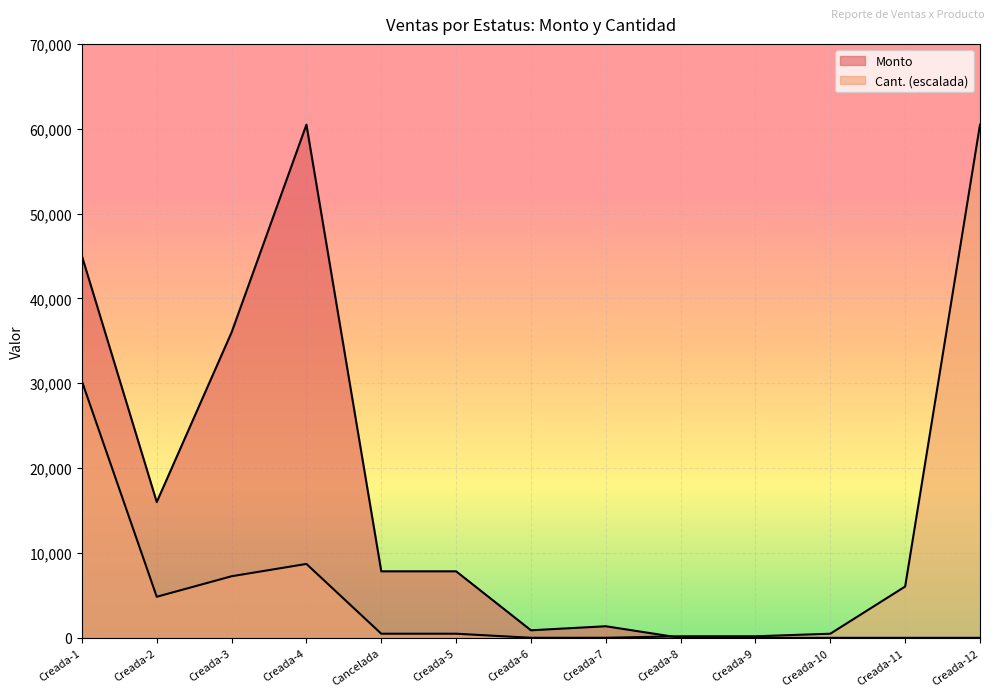

How many intersections are there between Monto and Cant.?

1